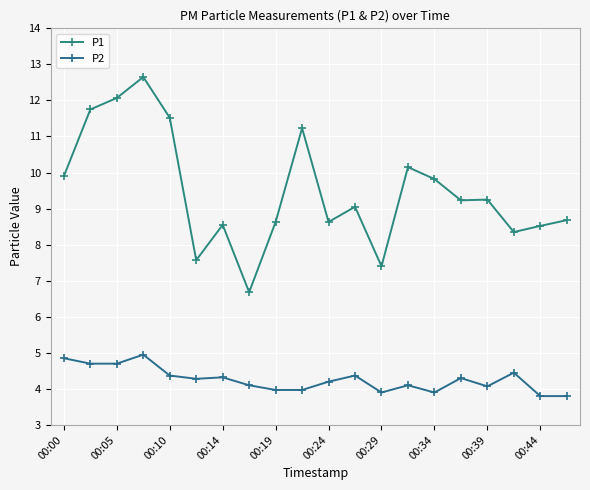

What is the sum of all P2 values?

85.1